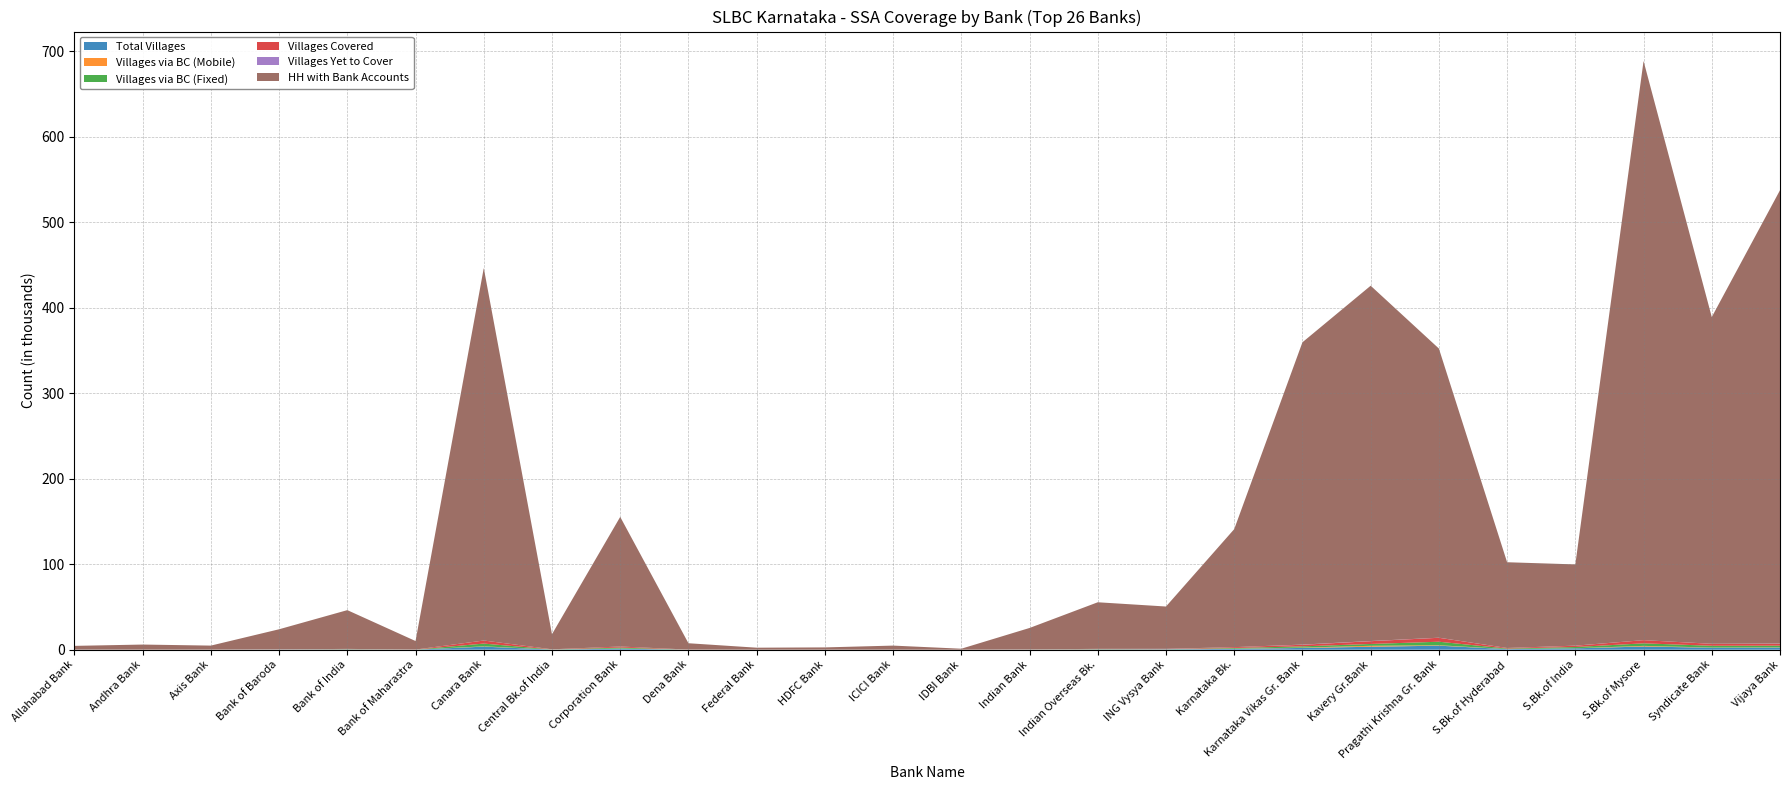

Reading left to right, extract all data points from this chart.

Total Villages: 54	34	39	146	312	53	3579	152	1238	45	21	28	23	5	106	333	400	993	2059	3441	4700	680	1611	3718	2333	2475
Villages via BC (Mobile): 2	14	13	9	12	9	343	16	142	42	0	2	3	1	4	42	28	207	363	1113	520	60	76	751	167	279
Villages via BC (Fixed): 0	20	26	82	300	44	3236	136	1096	3	21	9	5	0	102	291	169	786	1492	2145	4101	584	1447	2967	2095	1972
Villages Covered: 2	34	39	91	312	53	3579	152	1238	45	21	11	8	1	106	333	197	993	1855	3258	4621	644	1523	3718	2262	2251
Villages Yet to Cover: 52	0	0	55	0	0	0	0	0	0	0	17	15	4	0	0	203	0	204	183	79	36	88	0	71	224
HH with Bank Accounts: 4366	5910	4673	23513	45343	9975	435690	17662	151654	7416	2290	2617	4736	1143	25095	54482	49513	138058	353623	415633	338285	100301	95030	677506	382206	530298